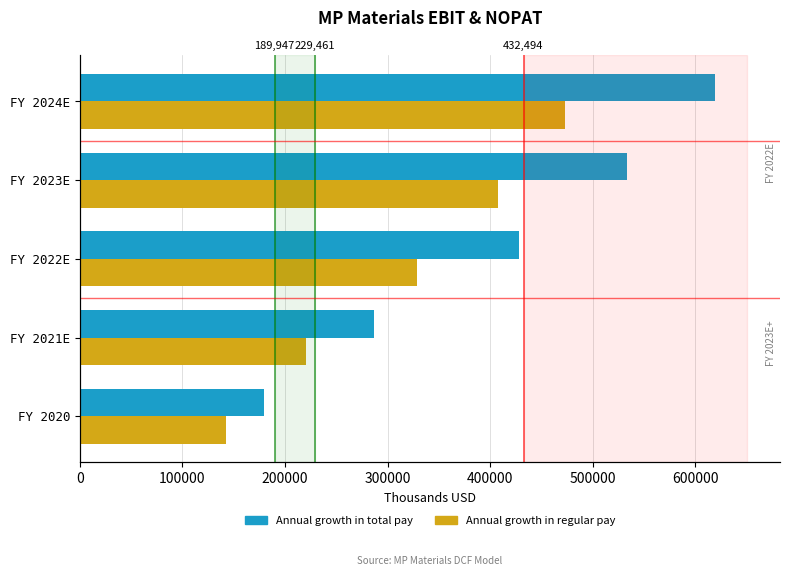

What is the value of the Annual growth in total pay bar at the 5th from the left?

618995.8